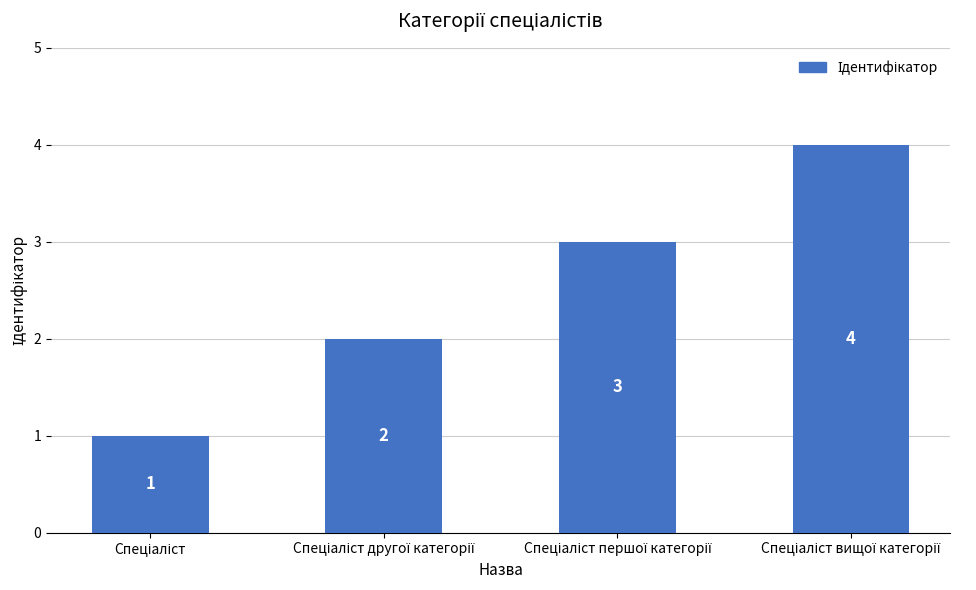

What is the maximum value shown in the chart?

4